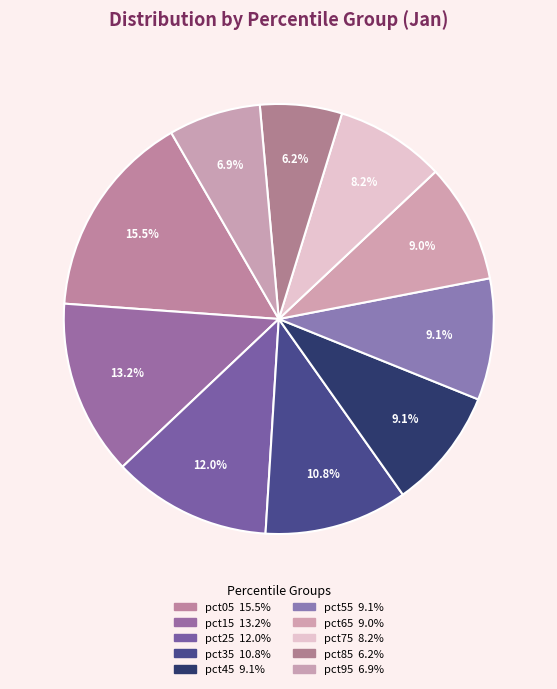

How many slices are in this pie chart?

10